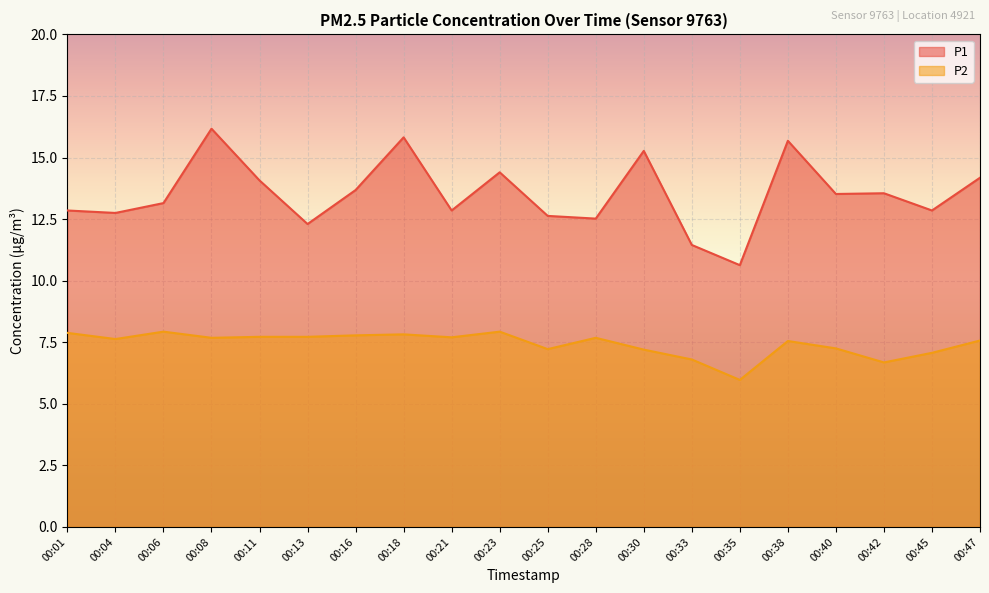

How many data points in P2 are above 7?

17